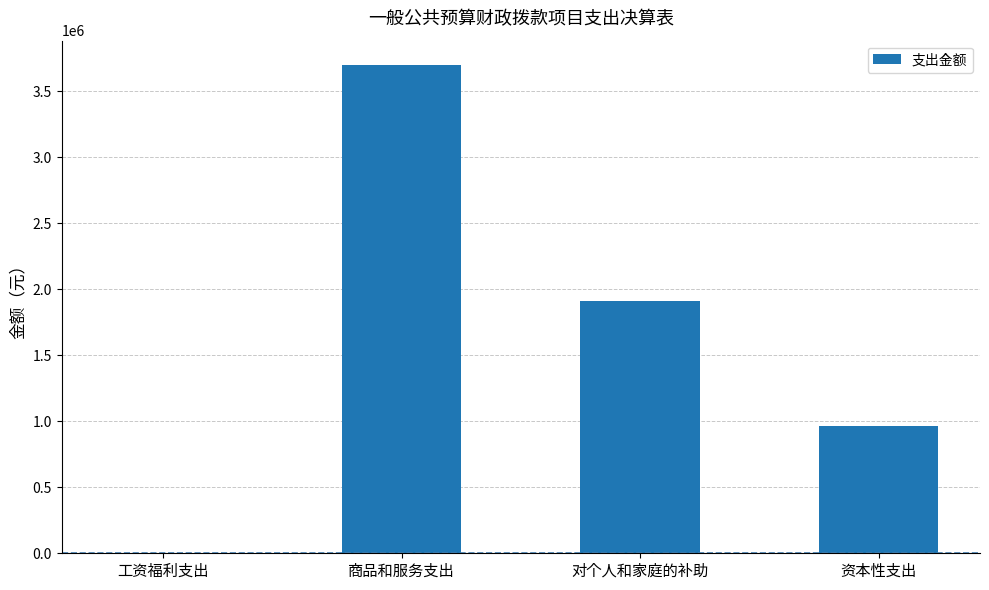

The chart shows a value of 3698893.7 at 商品和服务支出. True or false?

True